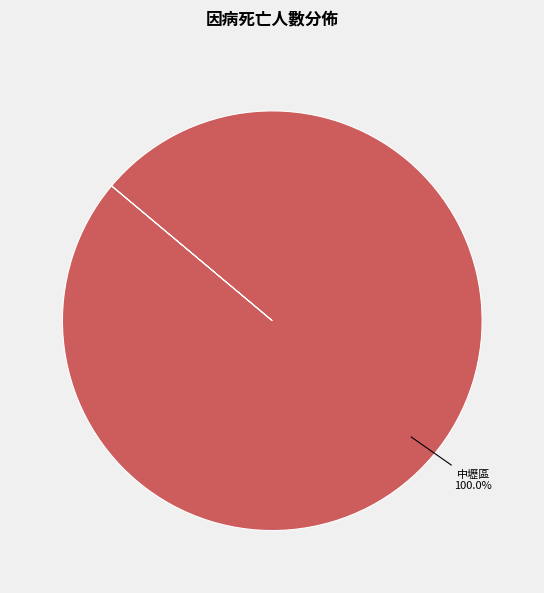

Rank the categories by value from lowest to highest.

中壢區